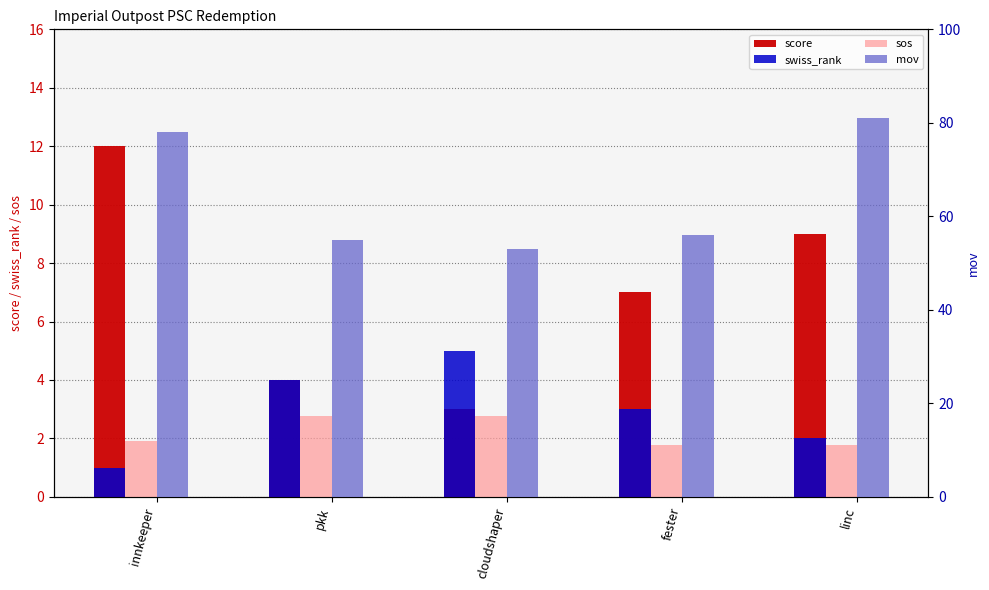

Rank the categories by sos value from highest to lowest.

pkk, cloudshaper, innkeeper, fester, linc